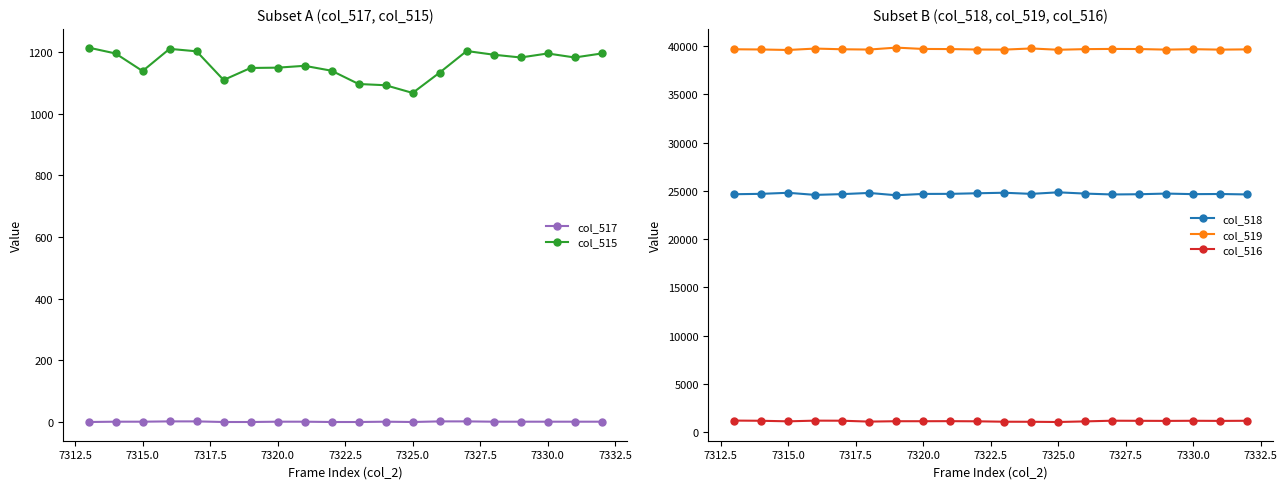

Reading left to right, extract all data points from this chart.

col_517: 0	1	1	2	2	0	0	1	1	0	0	1	0	2	2	1	1	1	1	1
col_515: 1214	1195	1138	1210	1202	1109	1148	1149	1155	1139	1096	1092	1067	1133	1203	1191	1182	1195	1182	1195
col_518: 24655	24695	24804	24586	24666	24788	24549	24687	24693	24755	24809	24692	24852	24721	24630	24654	24723	24664	24679	24633
col_519: 39666	39645	39593	39739	39667	39638	39838	39699	39687	39641	39630	39751	39616	39681	39702	39690	39630	39676	39629	39656
col_516: 1214	1194	1137	1208	1200	1109	1148	1148	1154	1139	1096	1091	1067	1131	1201	1190	1181	1194	1181	1194